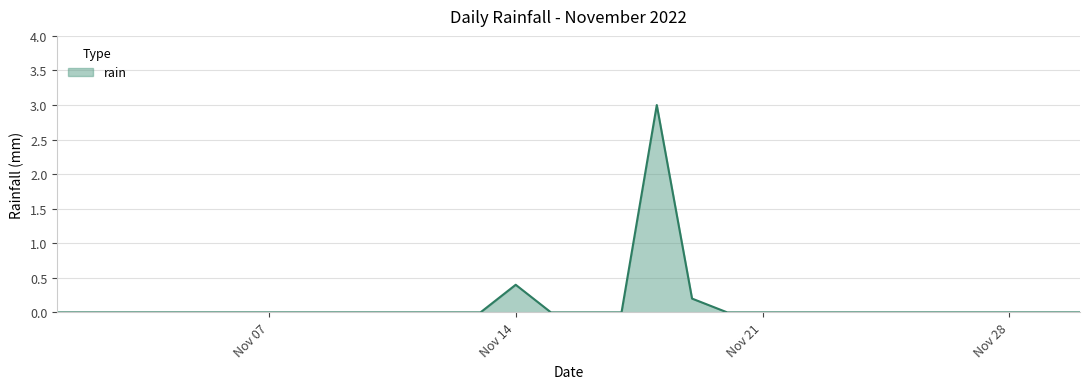

What is the greatest value displayed?

3.0